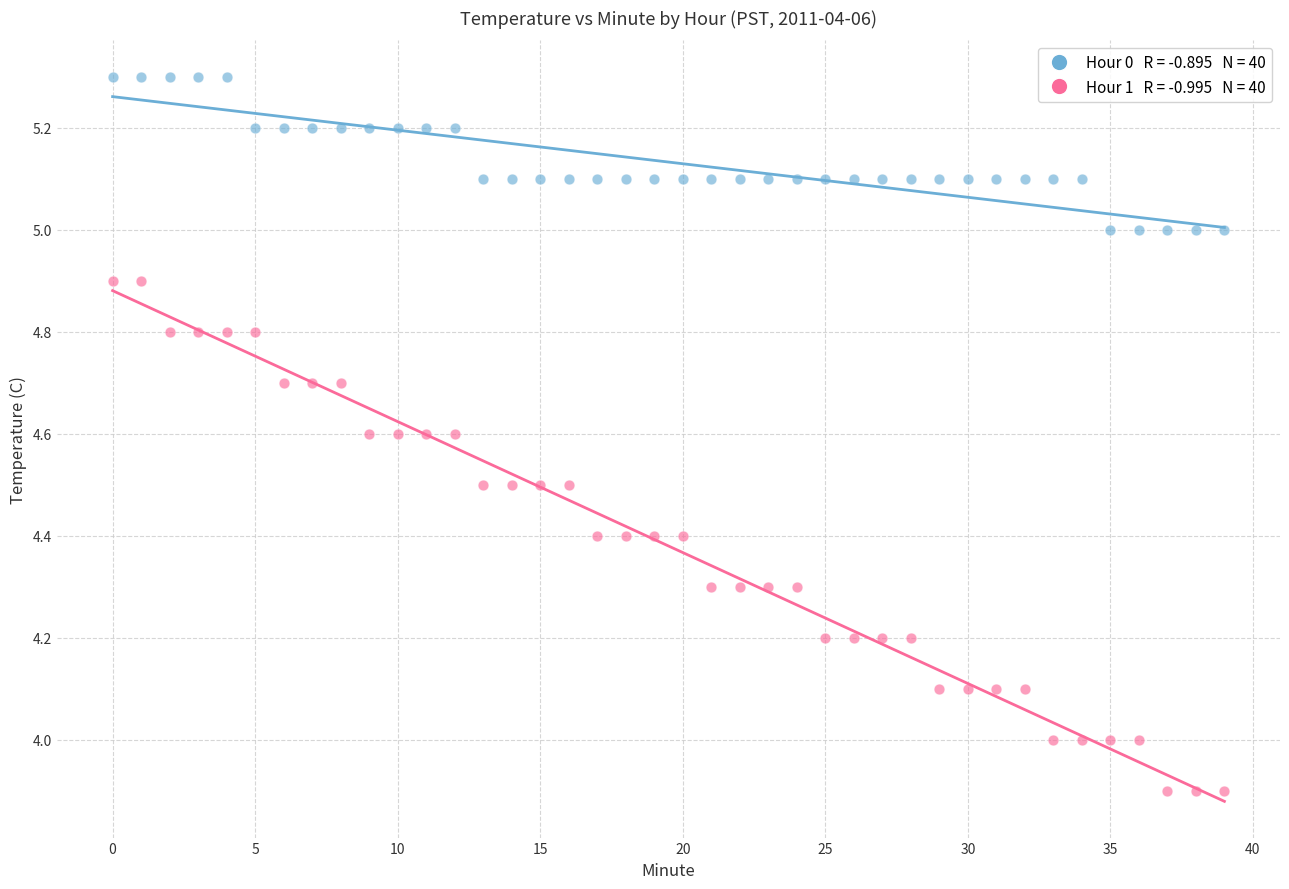

Across all data points, what is the range of Y values (max minus min)?

1.4